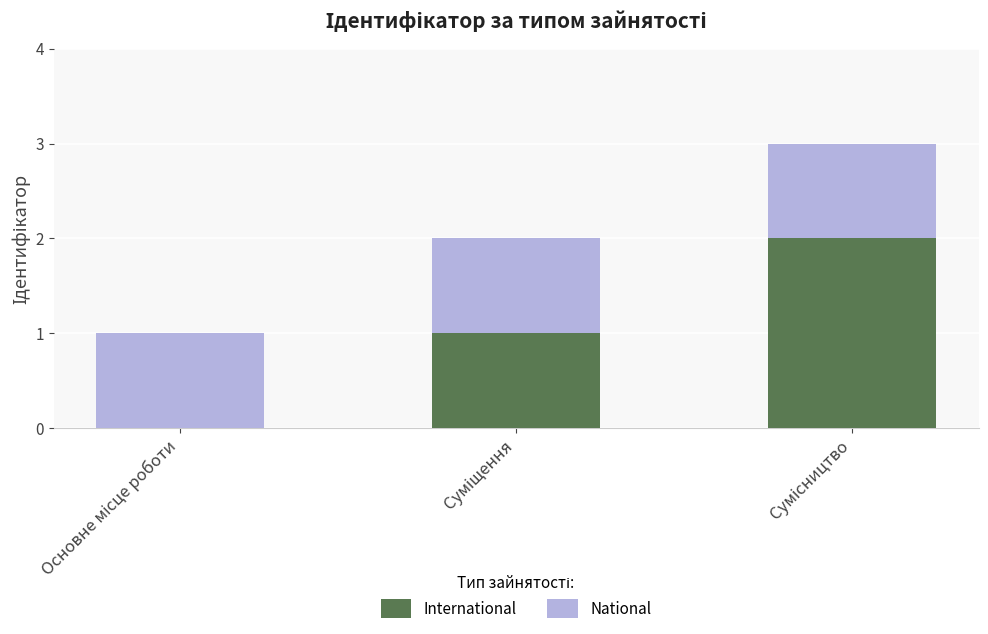

What are all the series names shown in the legend?

International, National